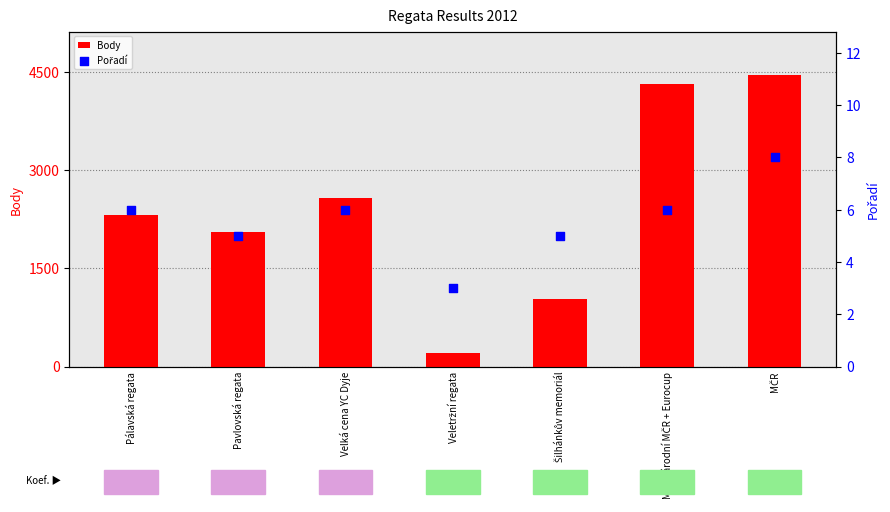

Which series has the largest total across all categories?

Body